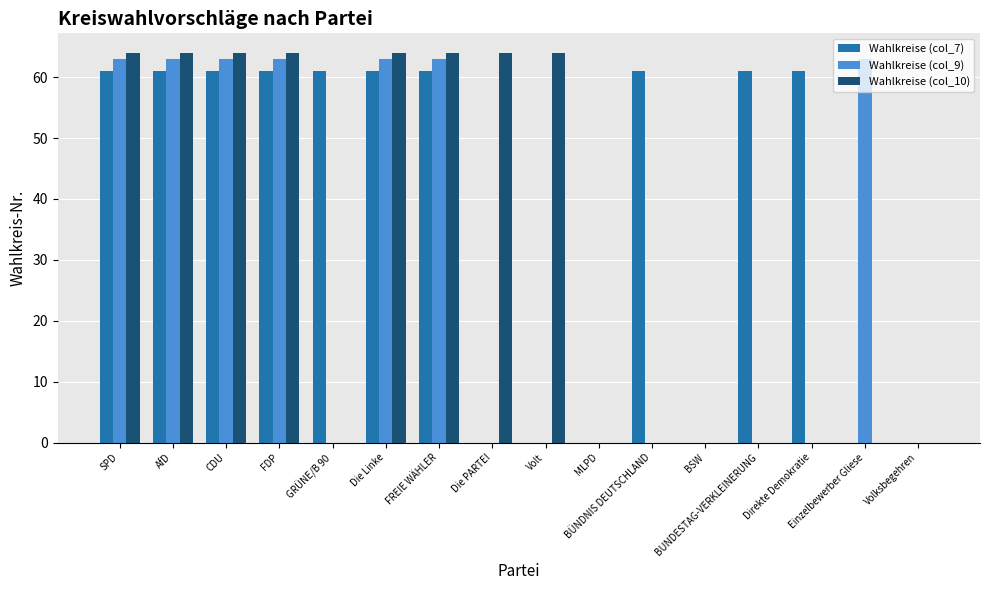

What is the maximum value shown in the chart?

64